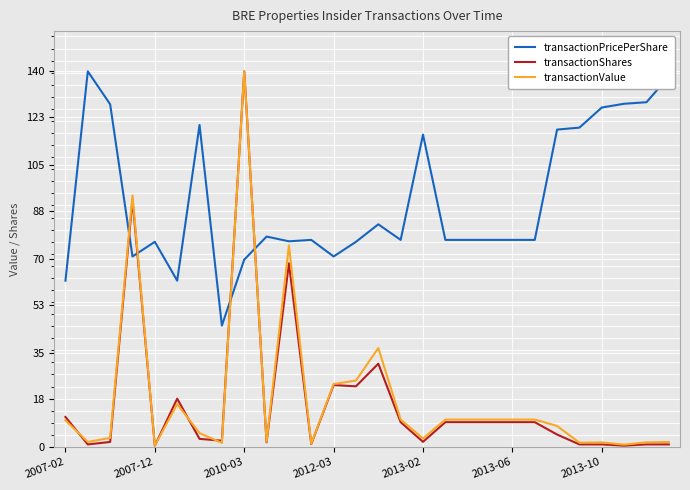

Which series has the largest total across all categories?

transactionPricePerShare